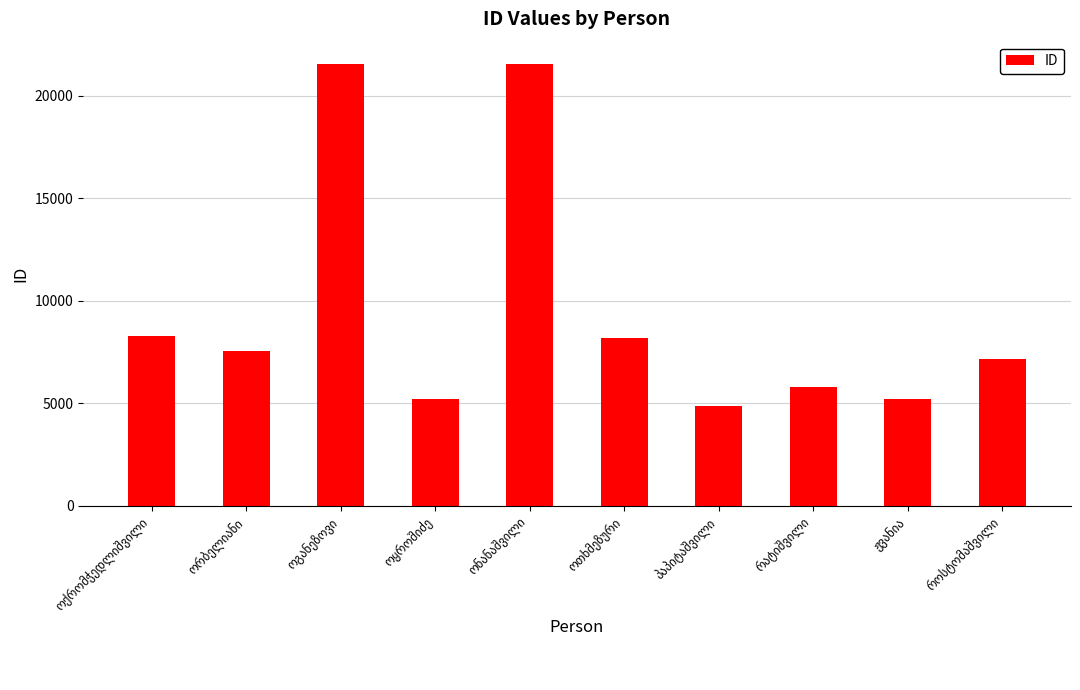

What is the value of the 4th bar from the left?

5218